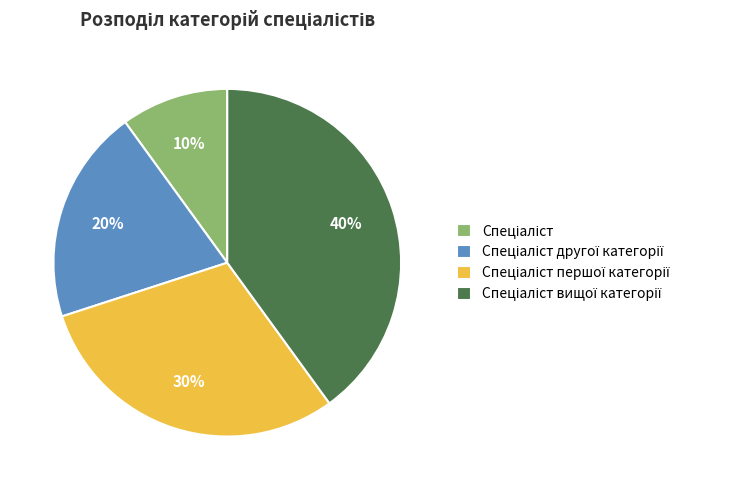

To the nearest percent, what is the average slice percentage?

25%